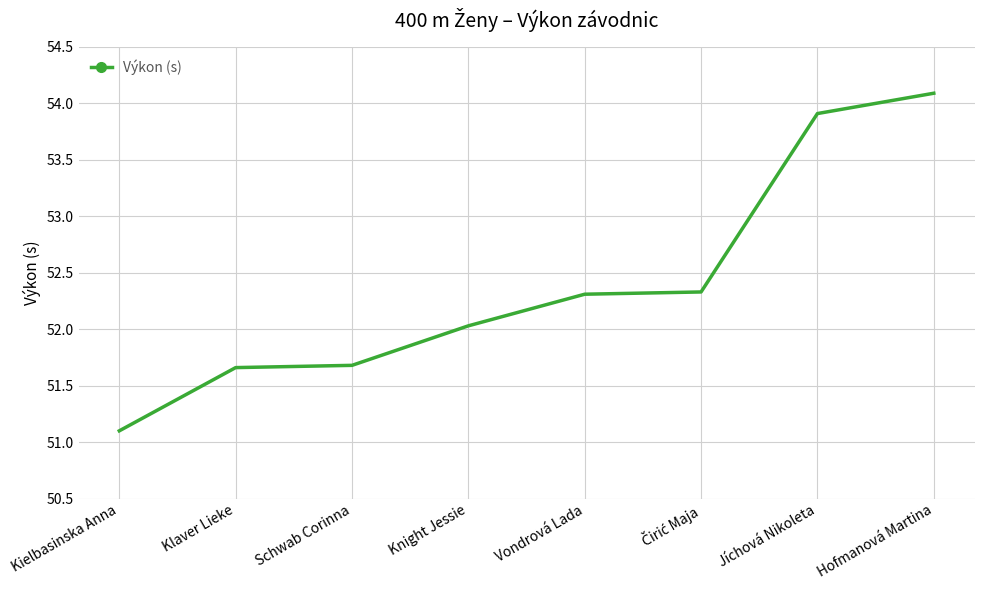

Which category has the highest value across all series?

Hofmanová Martina